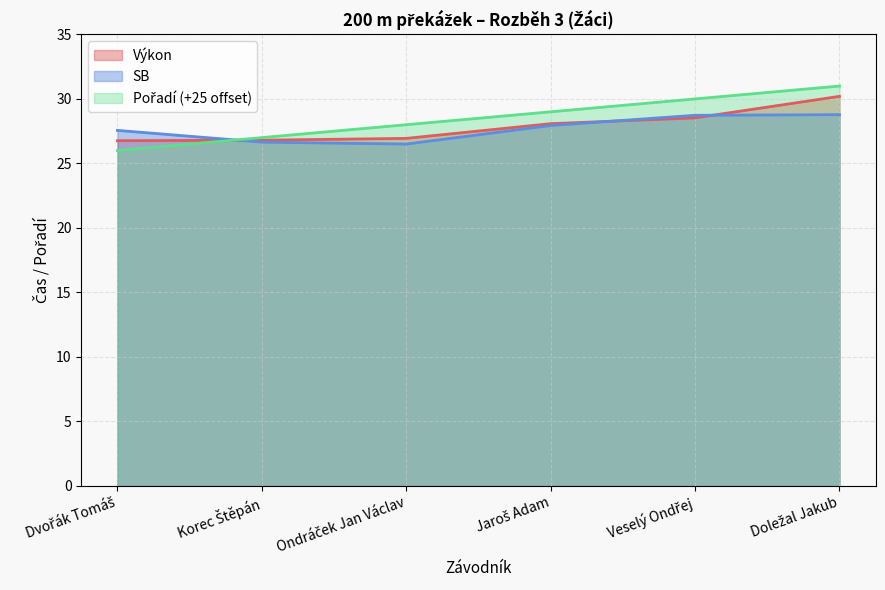

Does the chart have visible grid lines?

Yes